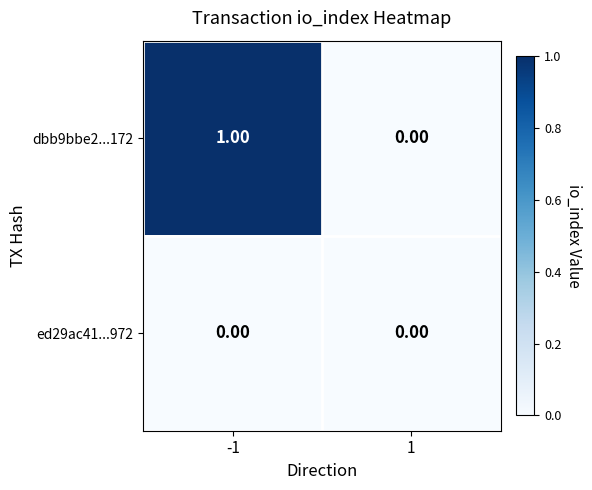

Which series has the largest range (max minus min)?

dbb9bbe2...172